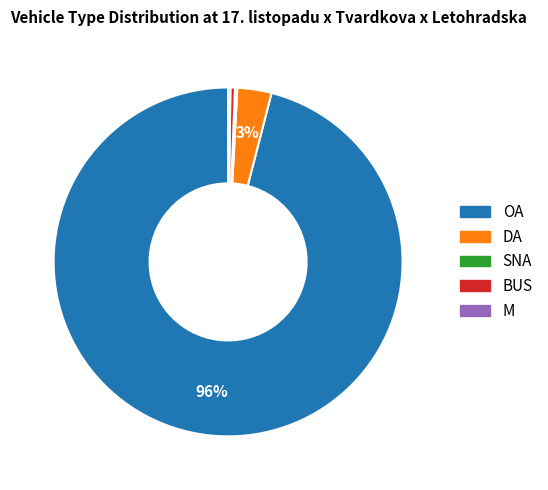

To the nearest percent, what is the average slice percentage?

20%